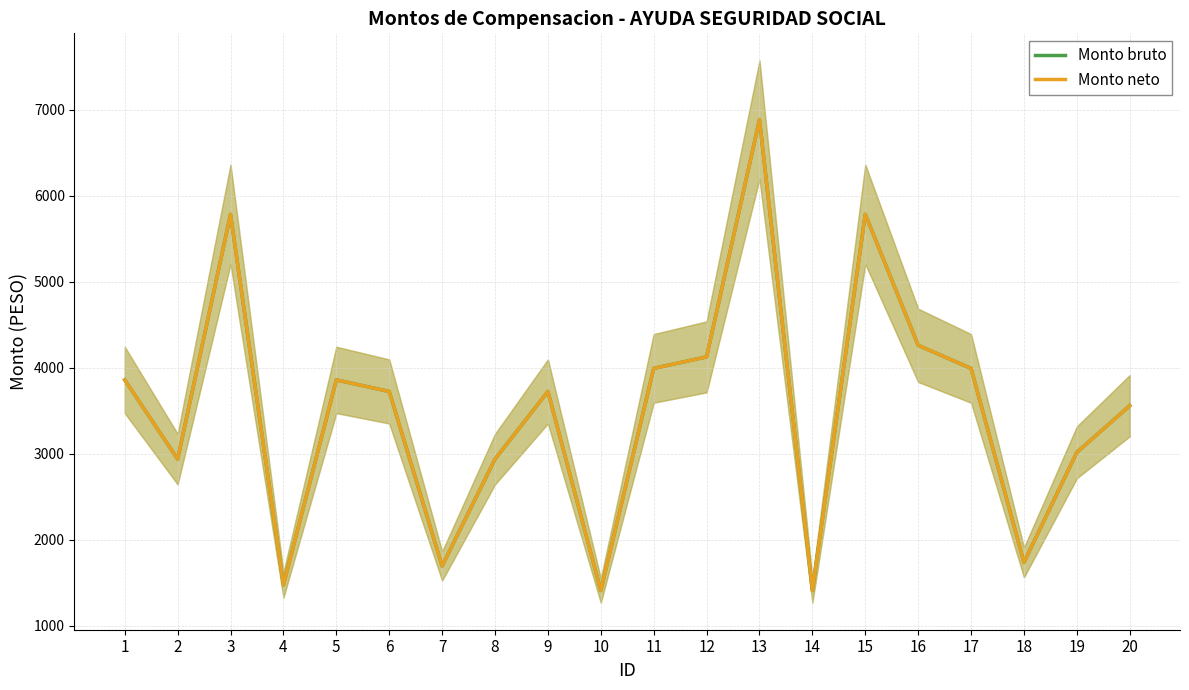

How many values in the Monto bruto series are below 3724?

9